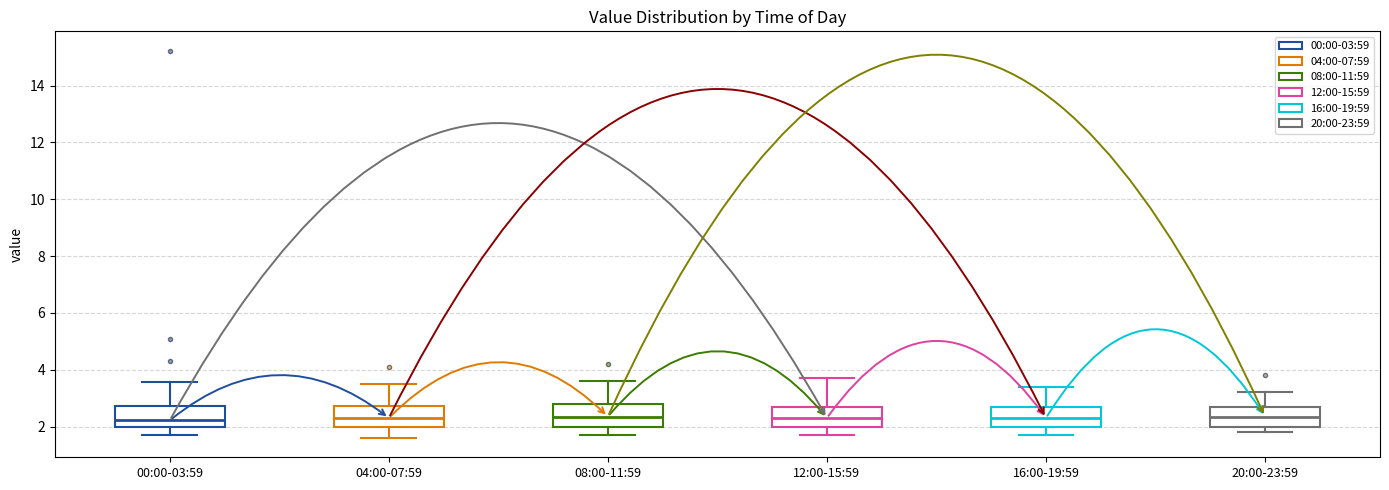

Reading left to right, read every box against the y-axis: the position of its median line, the range the box covers, and the ends of its whiskers. The values are not printed on the chart, so give them approximately, as read against the axis.

00:00-03:59: median 2.2, box 2.0 to 2.8, whiskers 1.8 to 3.6
04:00-07:59: median 2.4, box 2.0 to 2.8, whiskers 1.6 to 3.6
08:00-11:59: median 2.4, box 2.0 to 2.8, whiskers 1.8 to 3.6
12:00-15:59: median 2.4, box 2.0 to 2.8, whiskers 1.8 to 3.8
16:00-19:59: median 2.4, box 2.0 to 2.8, whiskers 1.8 to 3.4
20:00-23:59: median 2.4, box 2.0 to 2.8, whiskers 1.8 to 3.2